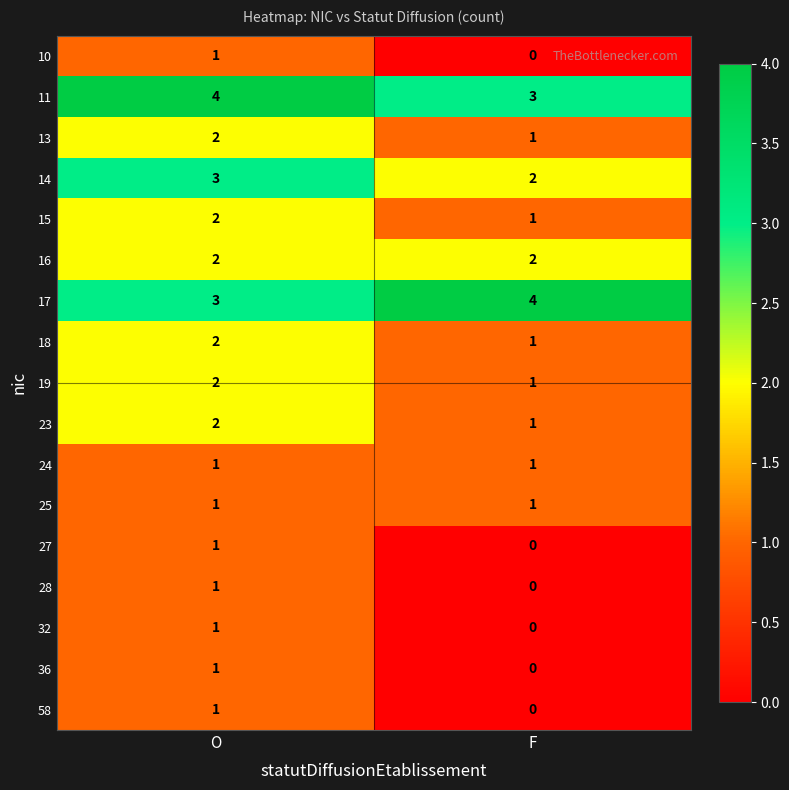

Rank the categories by 19 value from lowest to highest.

F, O